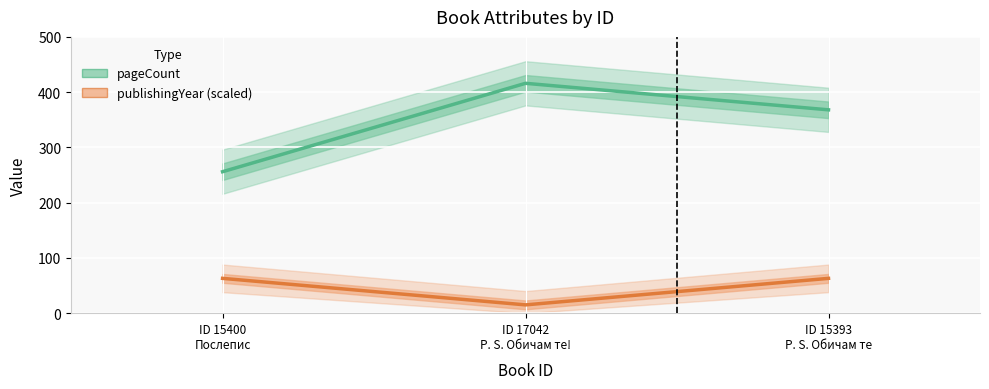

List the labels in order of pageCount value, largest first.

ID 17042
P. S. Обичам те!, ID 15393
P. S. Обичам те, ID 15400
Послепис